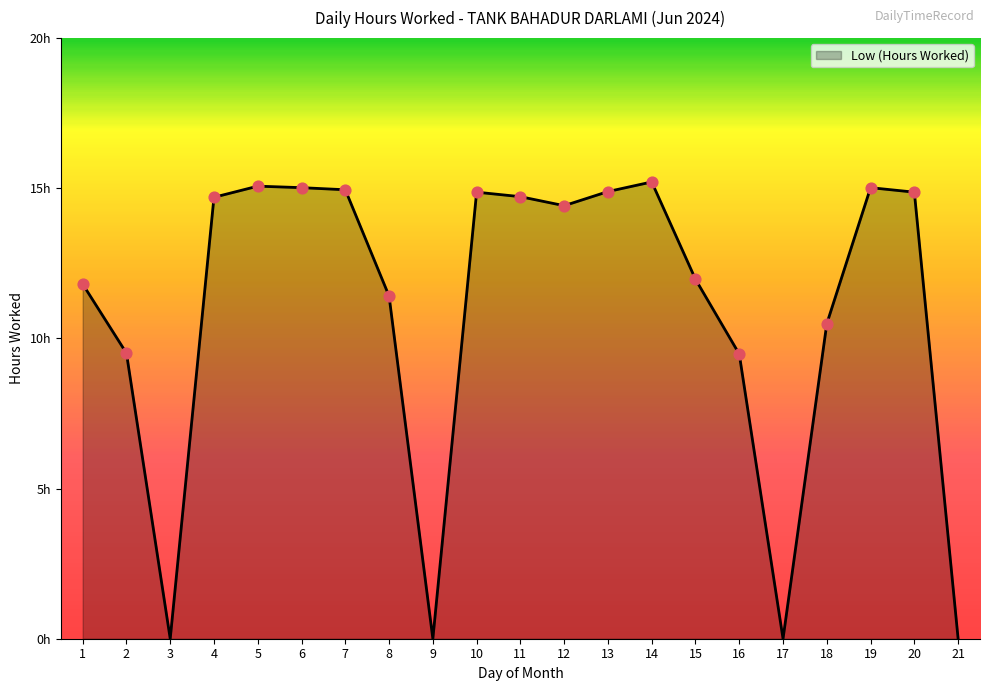

Is this an area chart (filled region under the line)?

Yes